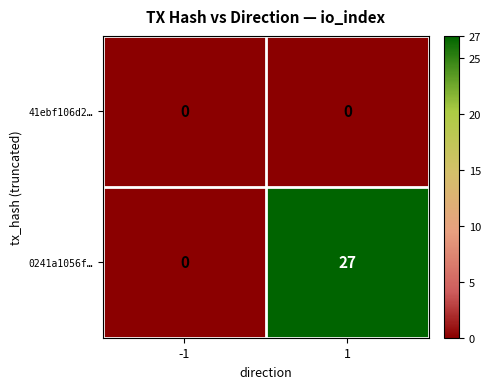

True or false: 0241a1056f… has a value of -13 at -1.

False